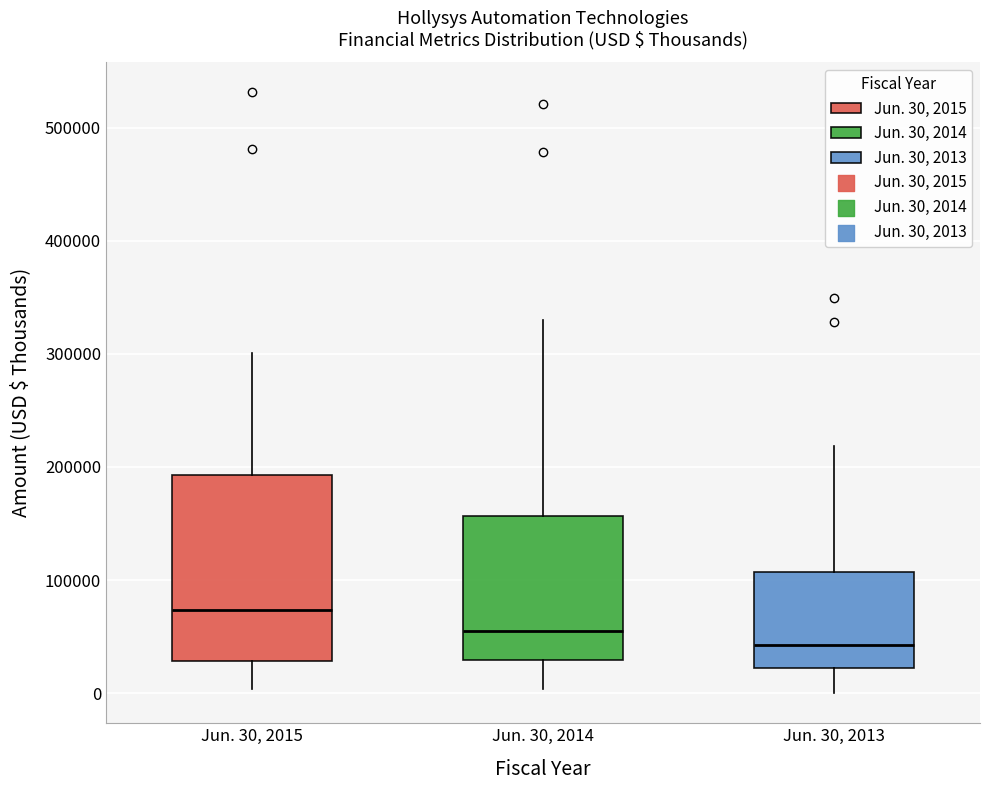

Which box has the lowest median line?

Jun. 30, 2013